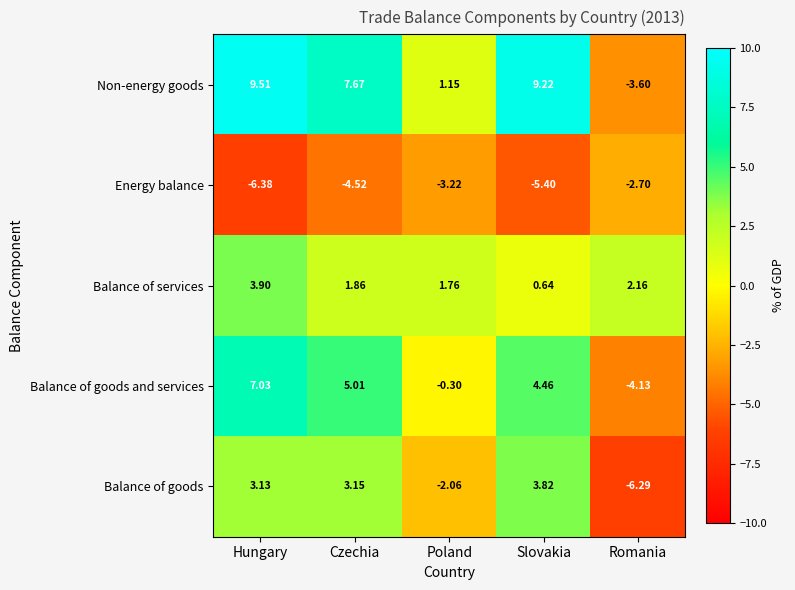

Which series changed the most between Poland and Romania?

Non-energy goods